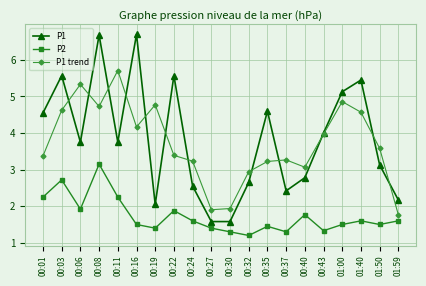

What is the minimum value for P1 trend?

1.8